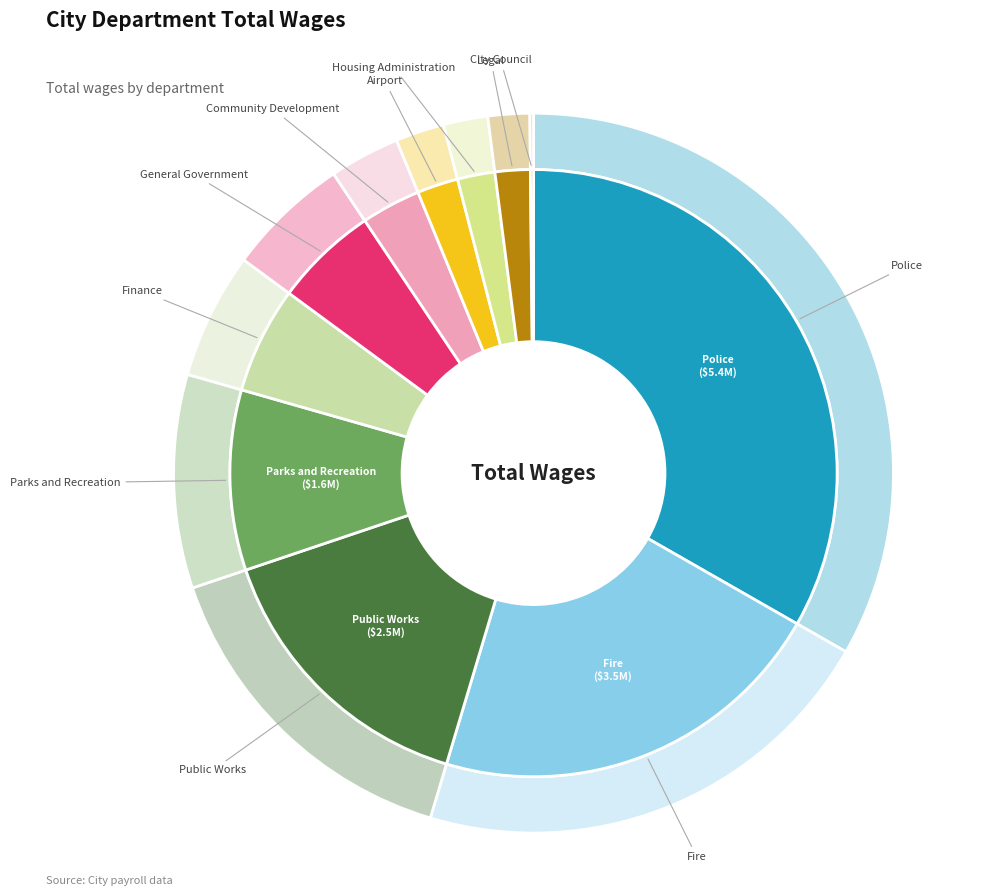

What is the change in value from General Government to Community Development?

-384802